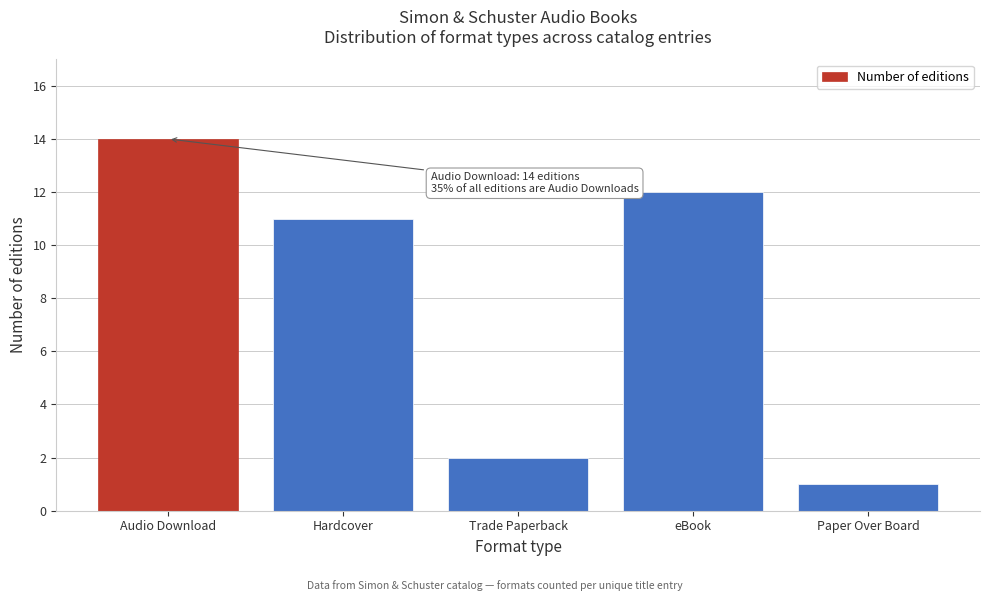

Reading right to left, list all the values displayed in this chart.

1	12	2	11	14